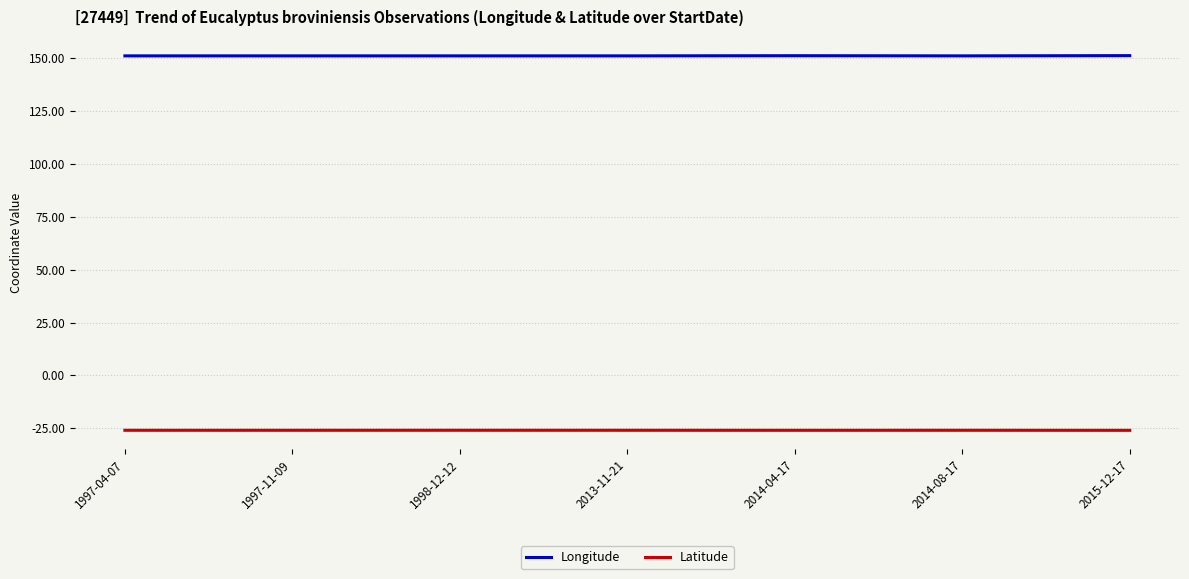

Is the value of Latitude at 1997-11-09 greater than the value of Longitude at 2014-04-17?

No